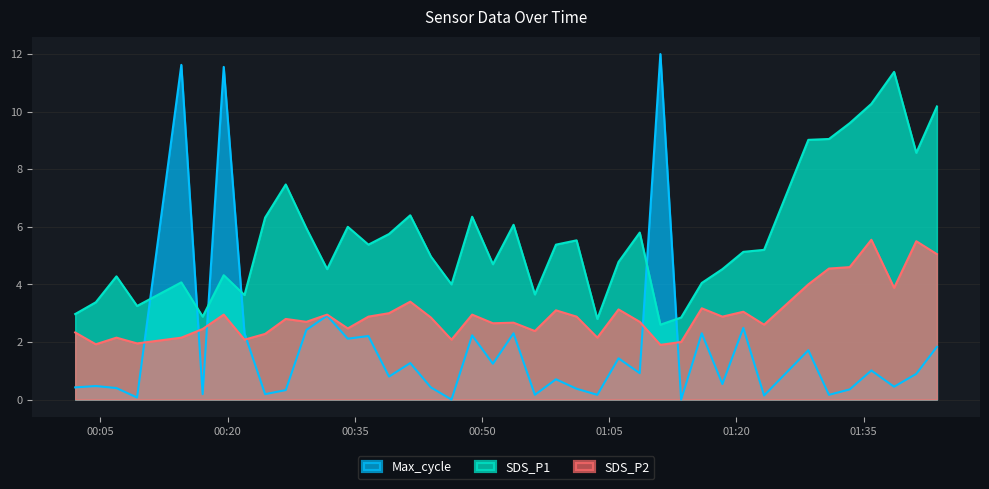

True or false: SDS_P2 and SDS_P1 intersect in this chart.

False